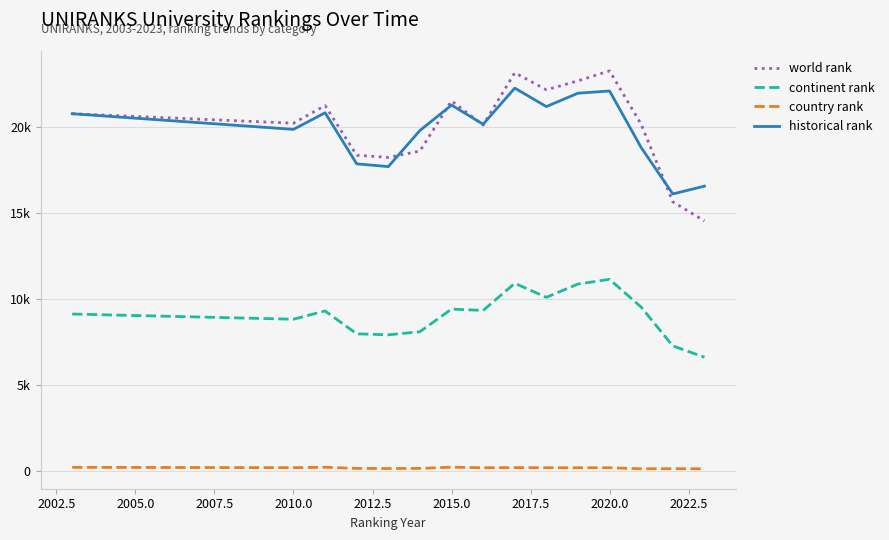

Is this an area chart (filled region under the line)?

No